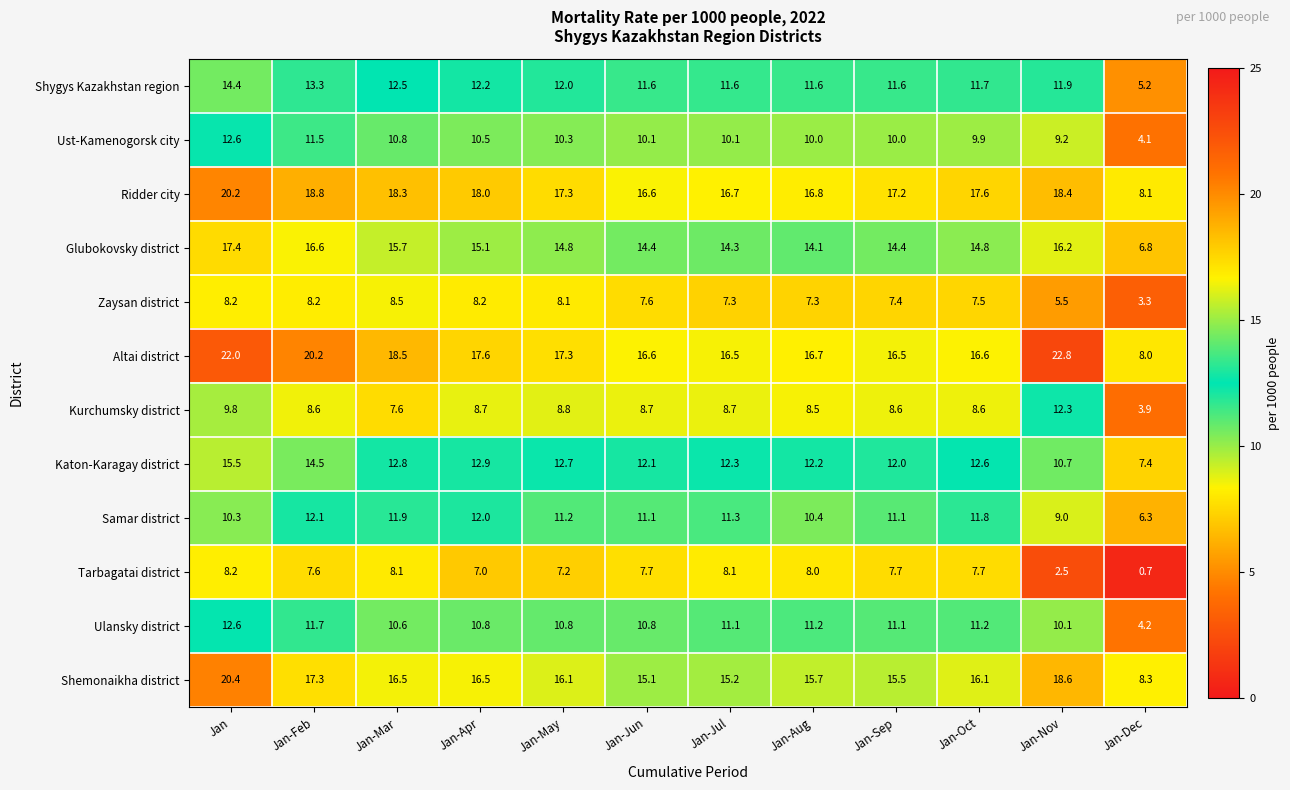

Is it true that Altai district equals 22.0 at Jan?

True